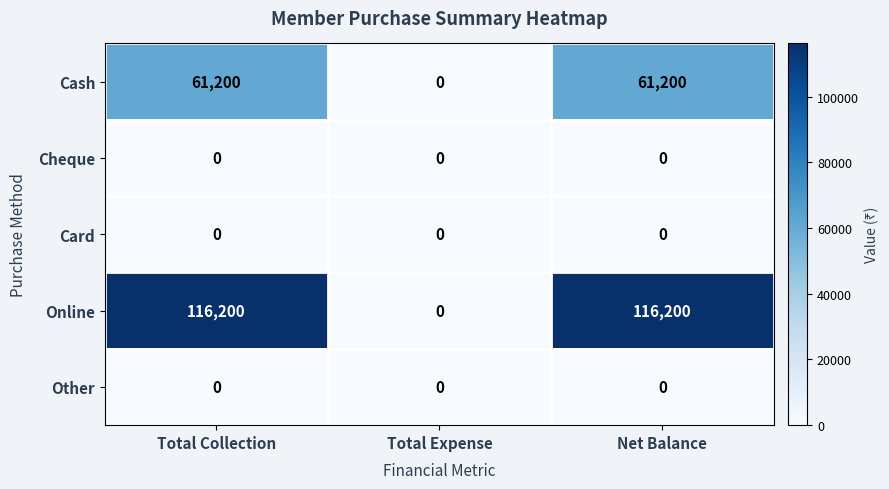

Which series changed the most between Total Expense and Net Balance?

Online